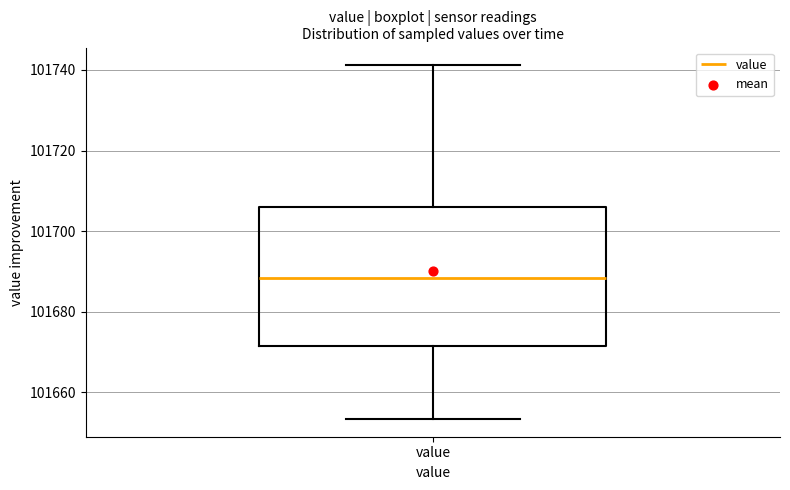

Transcribe this box plot: give where the median line is, the range the box spans, and where the two whiskers end, as read against the y-axis. The values are not printed on the chart, so give them approximately, as read against the axis.

median 101688, box 101672 to 101706, whiskers 101654 to 101742